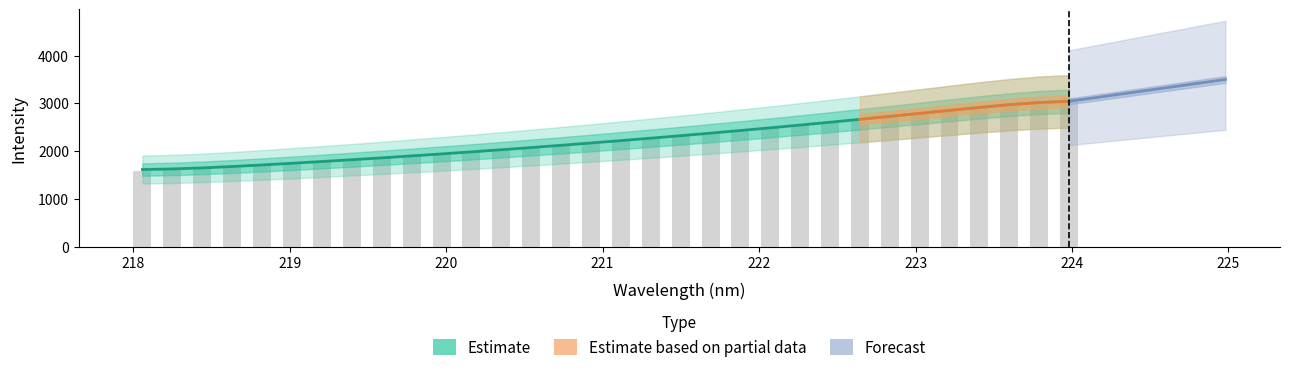

The chart shows a value of 1862.0 at 223.7895. True or false?

False